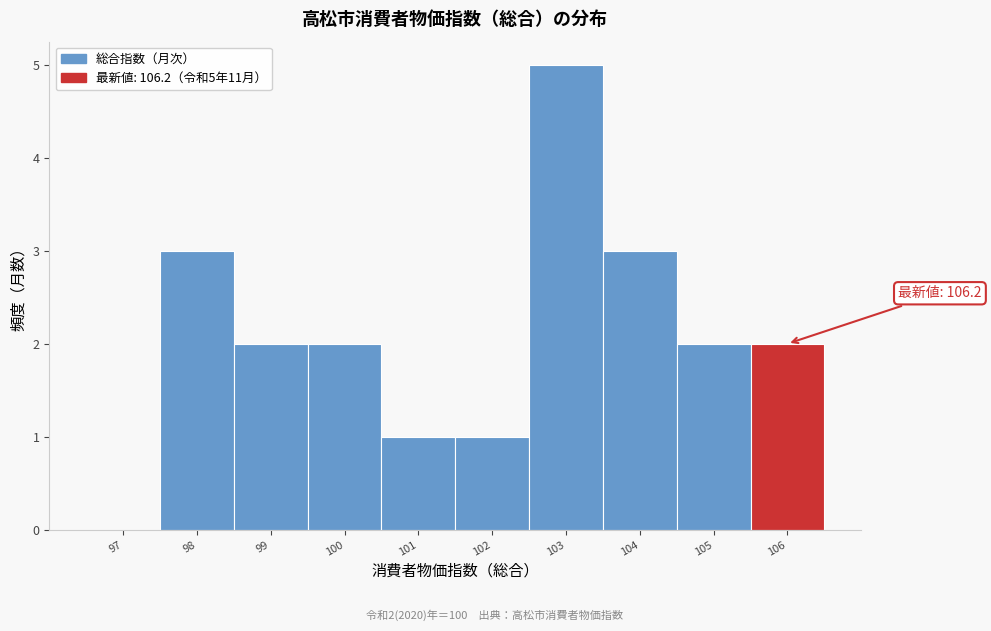

Reading right to left, extract all data points from this chart.

106=2	105=2	104=3	103=5	102=1	101=1	100=2	99=2	98=3	97=0